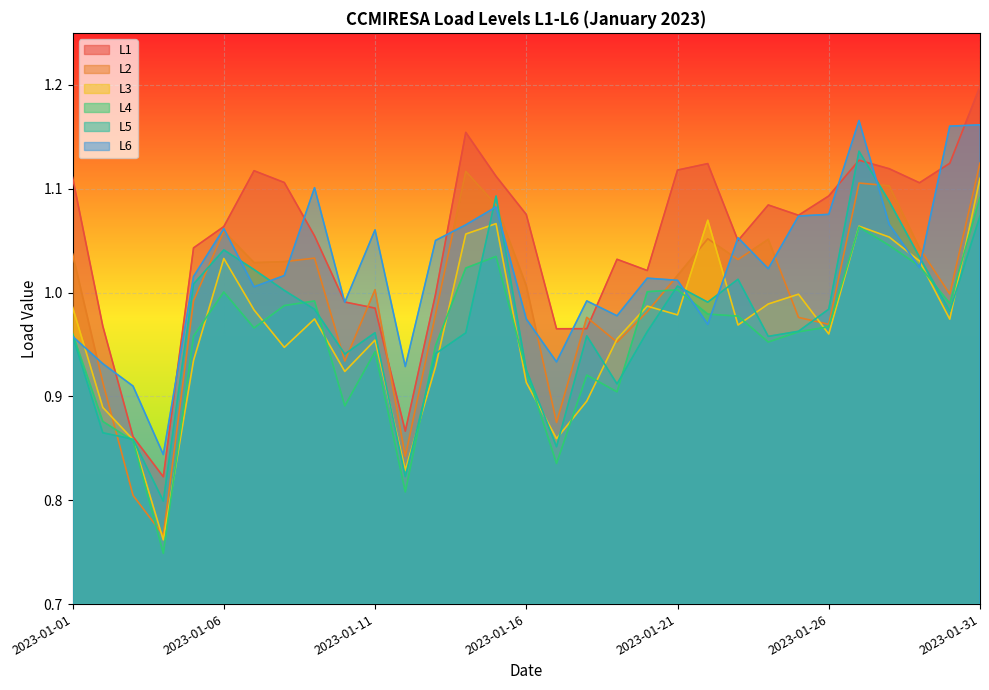

Reading right to left, list all the values displayed in this chart.

L1: 1.2	1.1	1.1	1.1	1.1	1.1	1.1	1.1	1.0	1.1	1.1	1.0	1.0	1.0	1.0	1.1	1.1	1.2	1.0	0.9	1.0	1.0	1.1	1.1	1.1	1.1	1.0	0.8	0.9	1.0	1.1
L2: 1.1	1.0	1.0	1.1	1.1	1.0	1.0	1.1	1.0	1.1	1.0	1.0	1.0	1.0	0.9	1.0	1.1	1.1	1.0	0.8	1.0	0.9	1.0	1.0	1.0	1.1	1.0	0.8	0.8	0.9	1.0
L3: 1.1	1.0	1.0	1.1	1.1	1.0	1.0	1.0	1.0	1.1	1.0	1.0	1.0	0.9	0.9	0.9	1.1	1.1	0.9	0.8	1.0	0.9	1.0	0.9	1.0	1.0	0.9	0.8	0.9	0.9	1.0
L4: 1.1	1.0	1.0	1.0	1.1	1.0	1.0	1.0	1.0	1.0	1.0	1.0	0.9	0.9	0.8	0.9	1.0	1.0	0.9	0.8	0.9	0.9	1.0	1.0	1.0	1.0	1.0	0.7	0.9	0.9	1.0
L5: 1.1	1.0	1.0	1.1	1.1	1.0	1.0	1.0	1.0	1.0	1.0	1.0	0.9	1.0	0.9	0.9	1.1	1.0	0.9	0.8	1.0	0.9	1.0	1.0	1.0	1.0	1.0	0.8	0.9	0.9	1.0
L6: 1.2	1.2	1.0	1.1	1.2	1.1	1.1	1.0	1.1	1.0	1.0	1.0	1.0	1.0	0.9	1.0	1.1	1.1	1.1	0.9	1.1	1.0	1.1	1.0	1.0	1.1	1.0	0.8	0.9	0.9	1.0